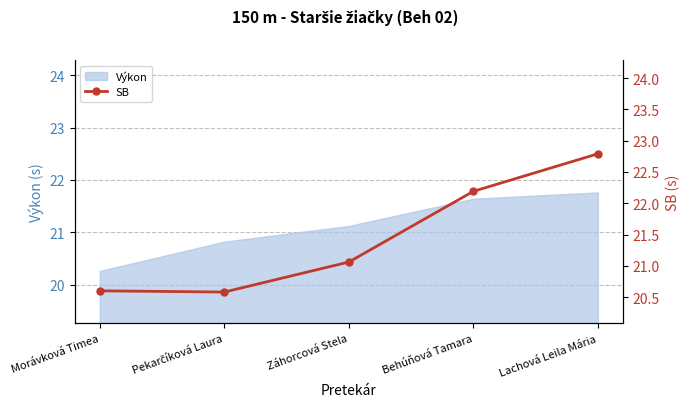

Rank the categories by value from highest to lowest.

Lachová Leila Mária, Behúňová Tamara, Záhorcová Stela, Morávková Timea, Pekarčíková Laura